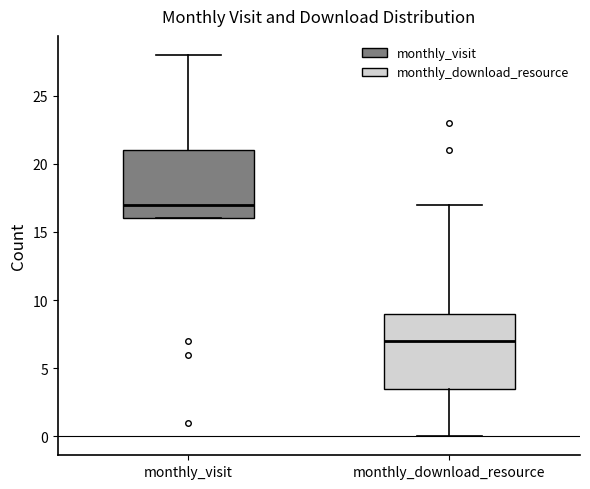

Which box's median line is the lowest?

monthly_download_resource